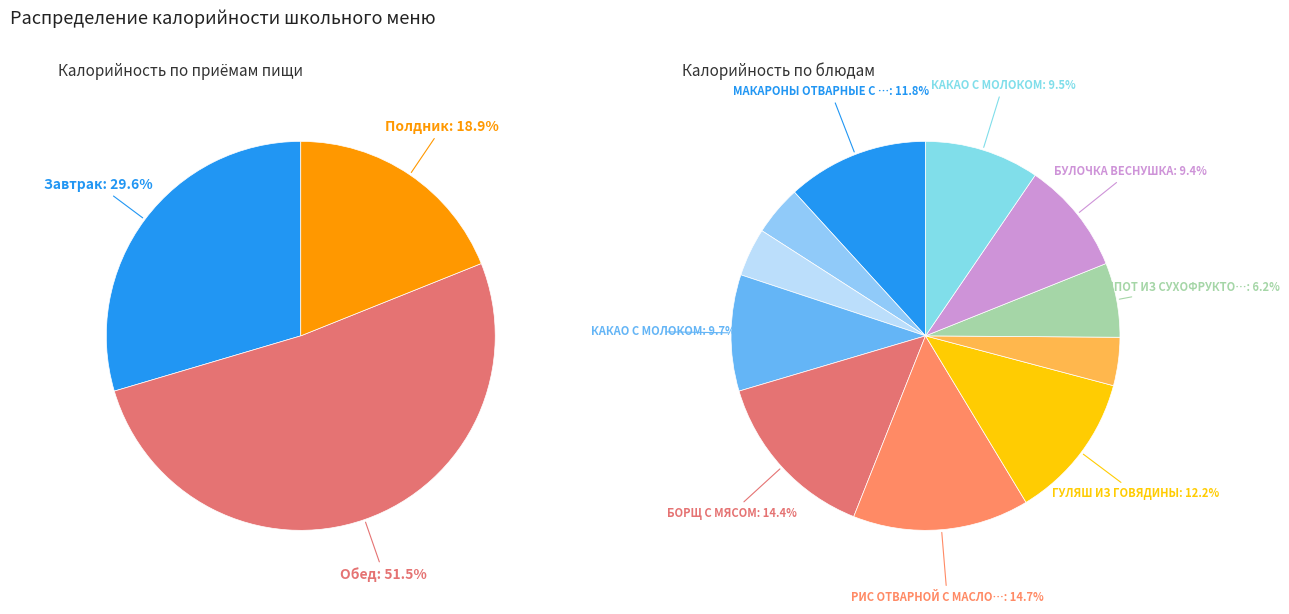

Rank the categories by value from lowest to highest.

ХЛЕБ РЖАНО-ПШЕНИЧНЫЙ (Завтрак), ХЛЕБ РЖАНО-ПШЕНИЧНЫЙ (Обед), ЯЙЦА ВАРЕНЫЕ, КОМПОТ ИЗ СУХОФРУКТОВ, БУЛОЧКА ВЕСНУШКА, КАКАО С МОЛОКОМ (Полдник), КАКАО С МОЛОКОМ (Завтрак), МАКАРОНЫ ОТВАРНЫЕ С СЫРОМ, ГУЛЯШ ИЗ ГОВЯДИНЫ, БОРЩ С МЯСОМ, РИС ОТВАРНОЙ С МАСЛОМ